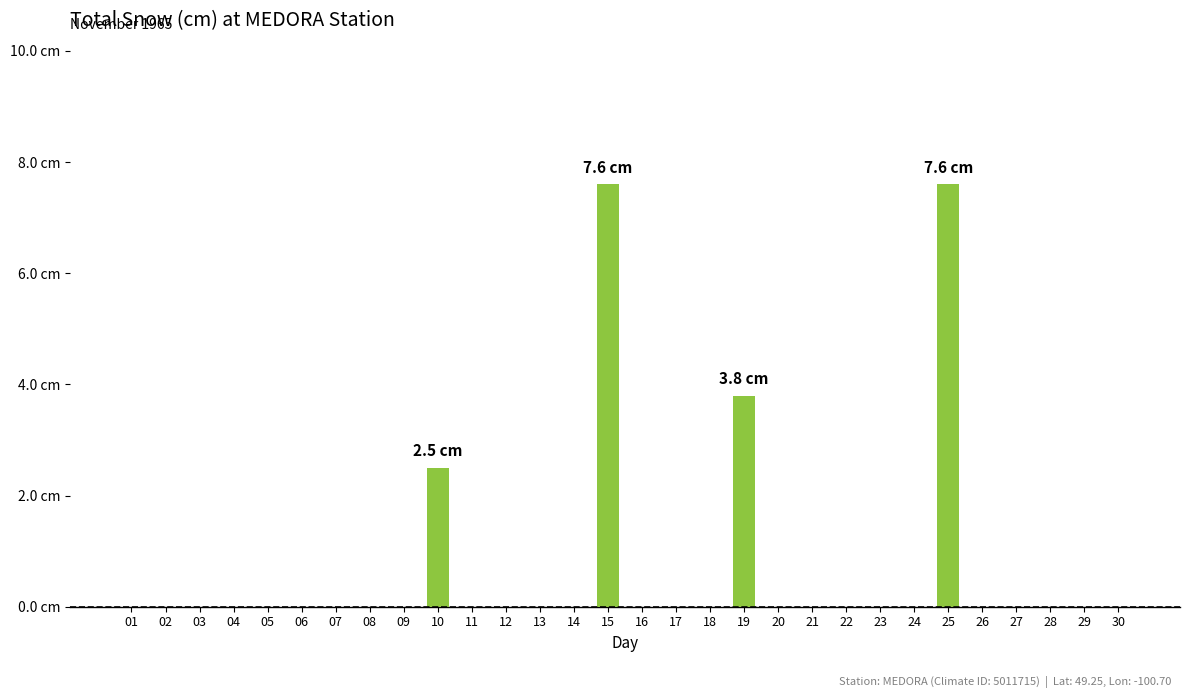

Are the bars horizontal?

No